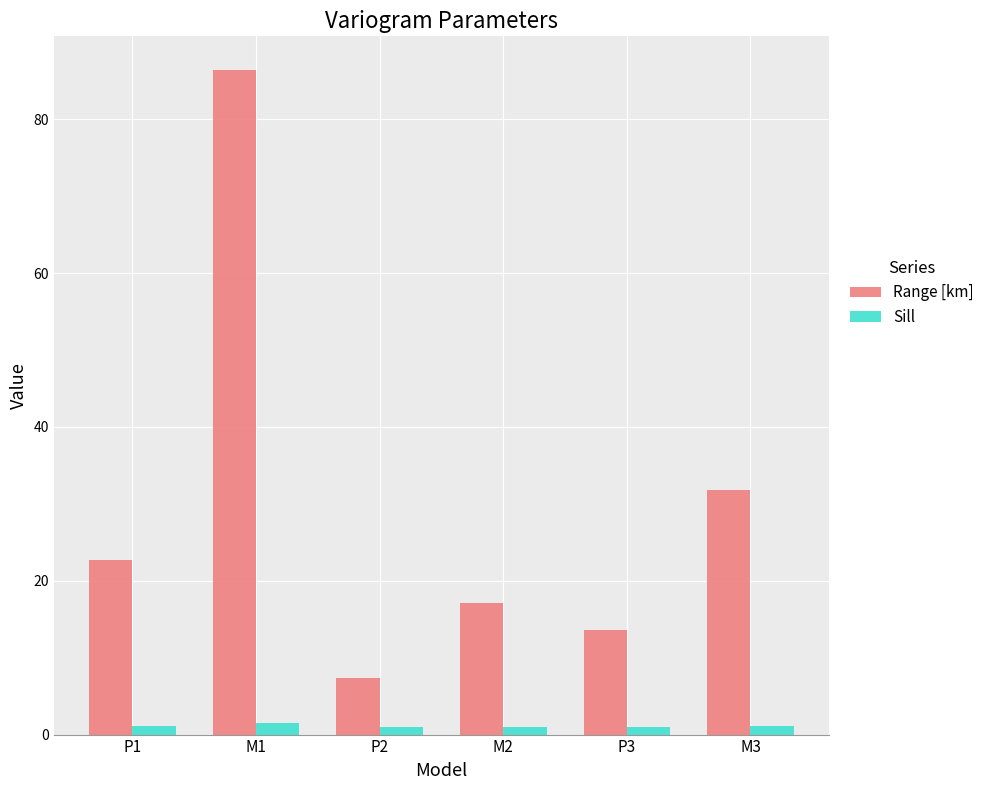

What is the value of the Range [km] bar at the 4th from the left?

17.1